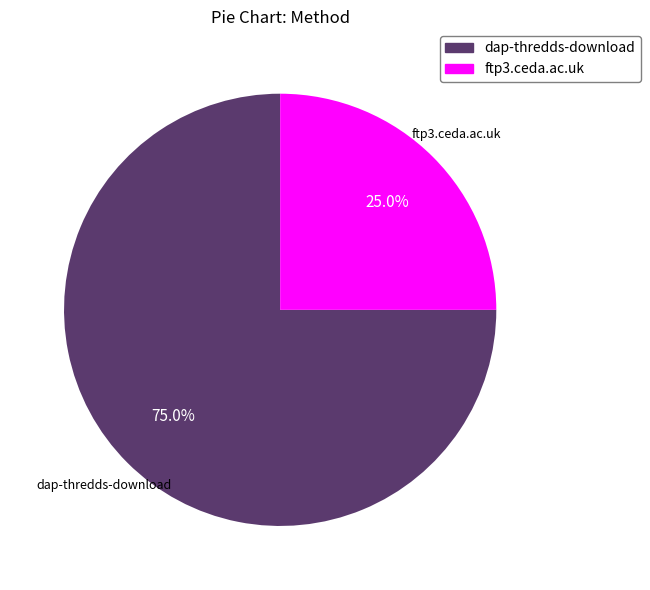

The dap-thredds-download slice represents 83% of the pie. True or false?

False